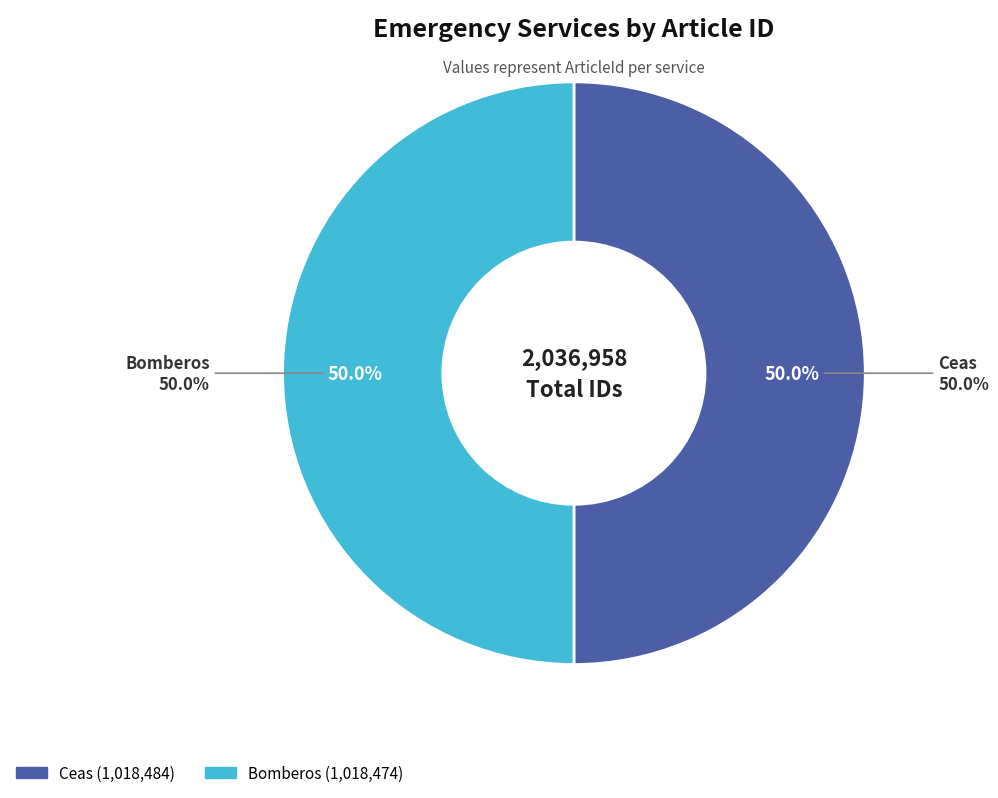

What is the smallest slice in the pie chart?

Bomberos